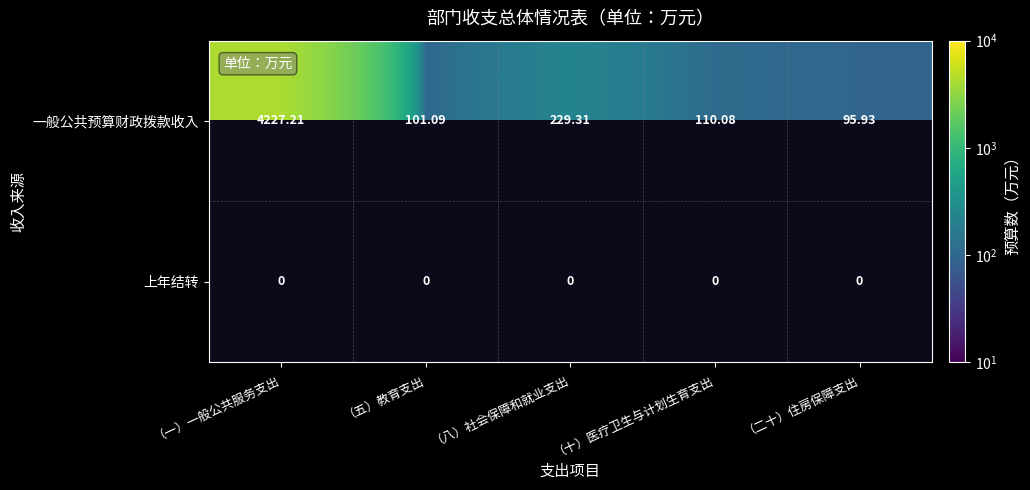

What value does the 一般公共预算财政拨款收入 series have at （八）社会保障和就业支出?

229.3